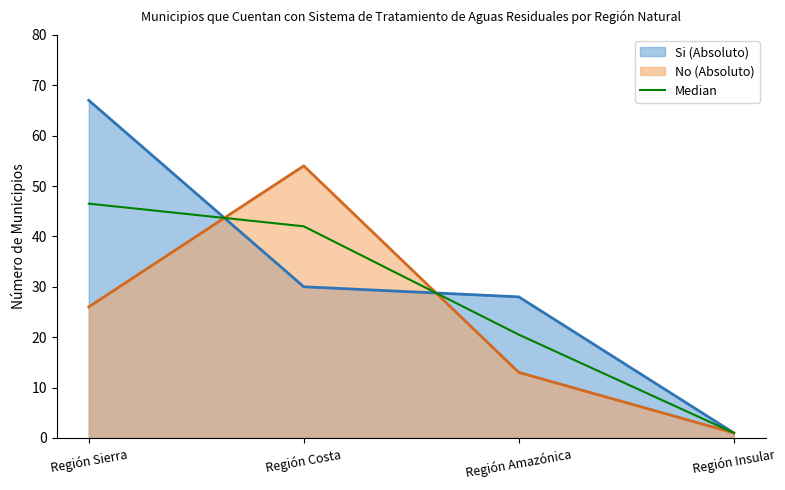

List the series in order of their peak value, lowest first.

Median, No (Absoluto), Si (Absoluto)